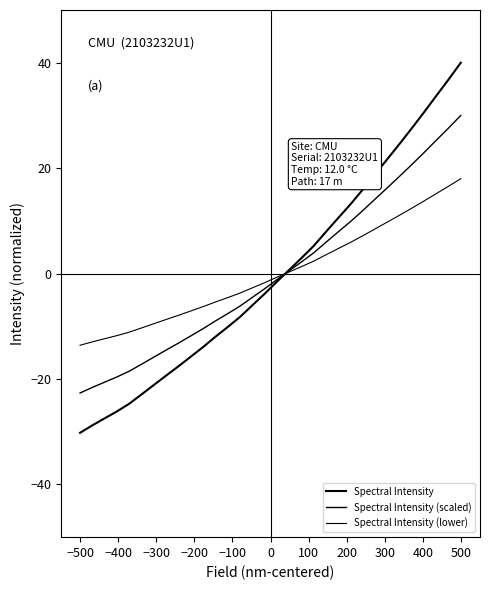

What is the label of the 5th point from the left?

−100